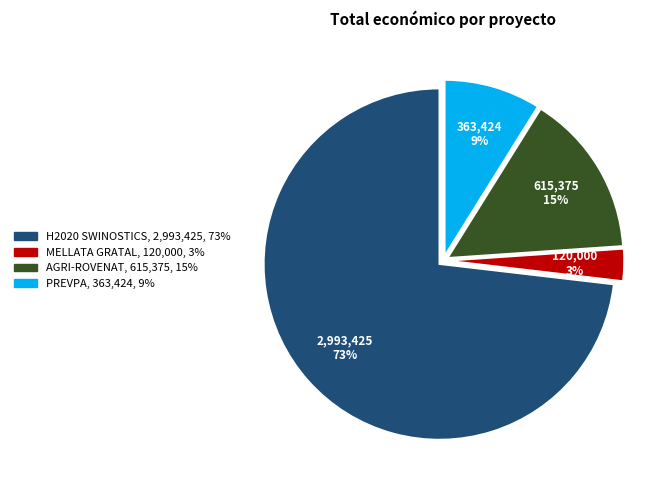

To the nearest percent, what is the difference between the largest and smallest slice percentages?

70%